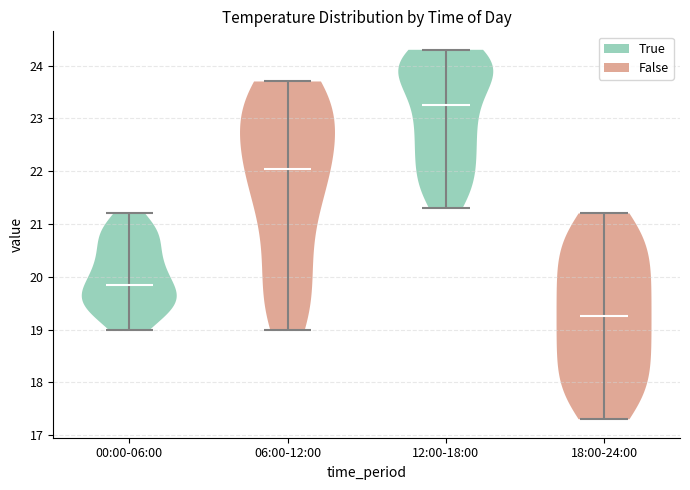

Reading left to right, read every violin against the y-axis: where its median line is, and the lowest and highest points it reaches. The values are not printed on the chart, so give them approximately, as read against the axis.

00:00-06:00: median line 19.9, lowest point 19.0, highest point 21.2
06:00-12:00: median line 22.1, lowest point 19.0, highest point 23.7
12:00-18:00: median line 23.3, lowest point 21.3, highest point 24.3
18:00-24:00: median line 19.3, lowest point 17.3, highest point 21.2